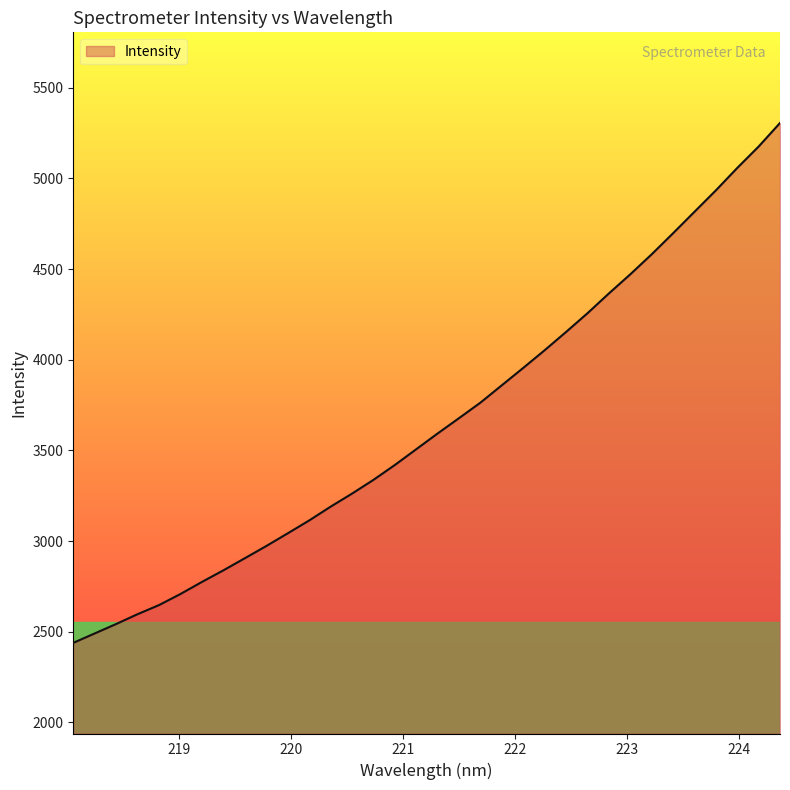

What is the sum of all values?

124492.7